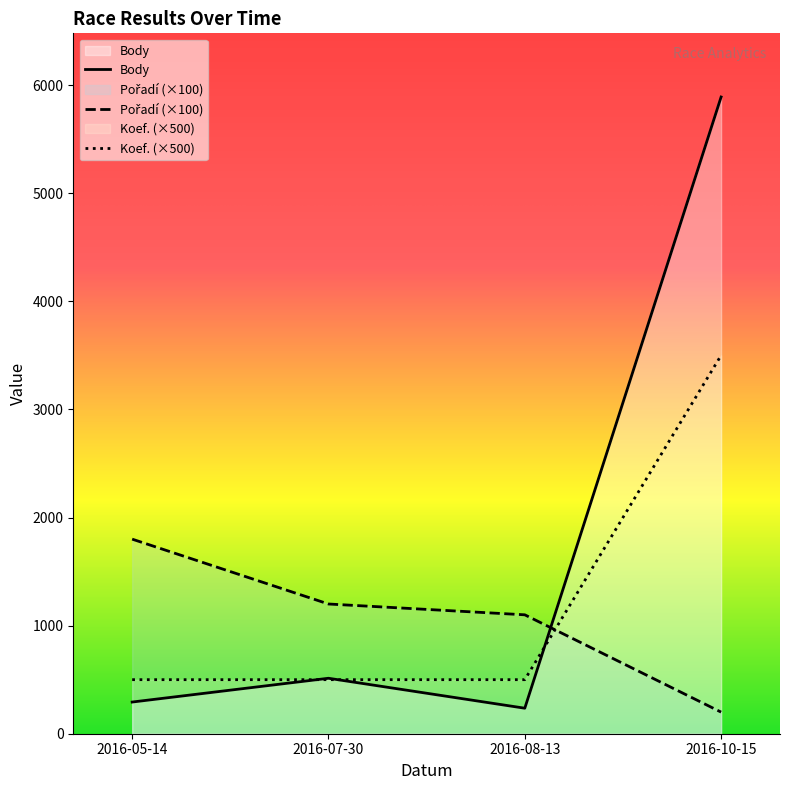

What is the label of the 2nd point from the left?

2016-07-30